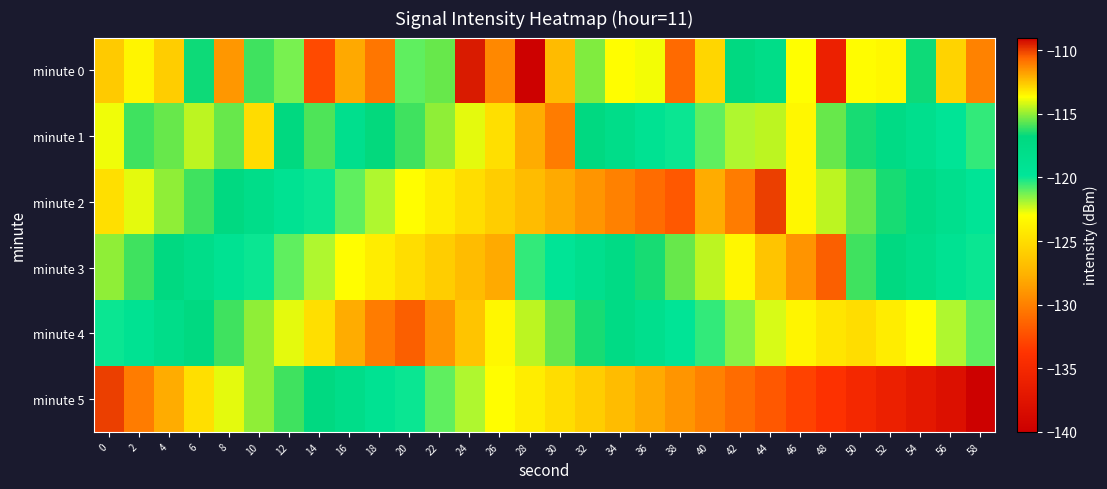

What is the difference between the highest and lowest values at 54?

20.4